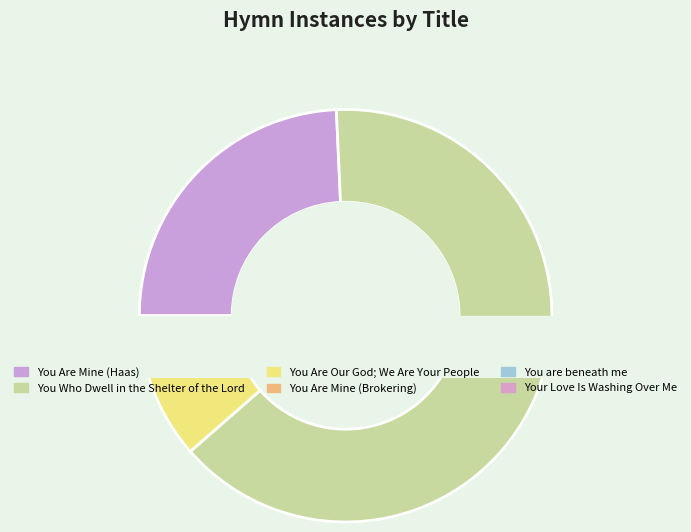

What portion of the pie excludes You Are Mine (Brokering)?

98.6%